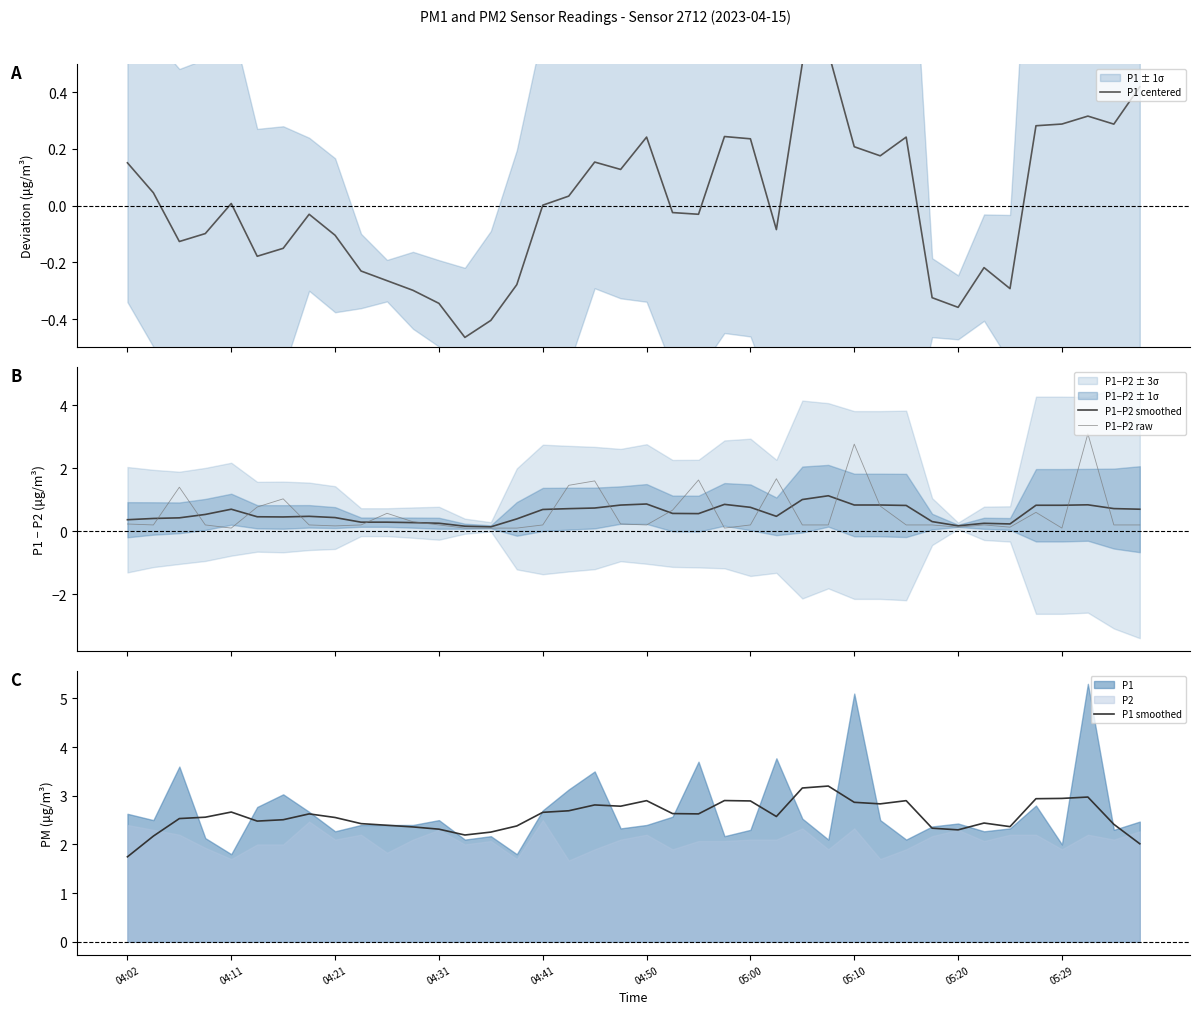

True or false: P1 centered has a value of -0.0 at 25.

False